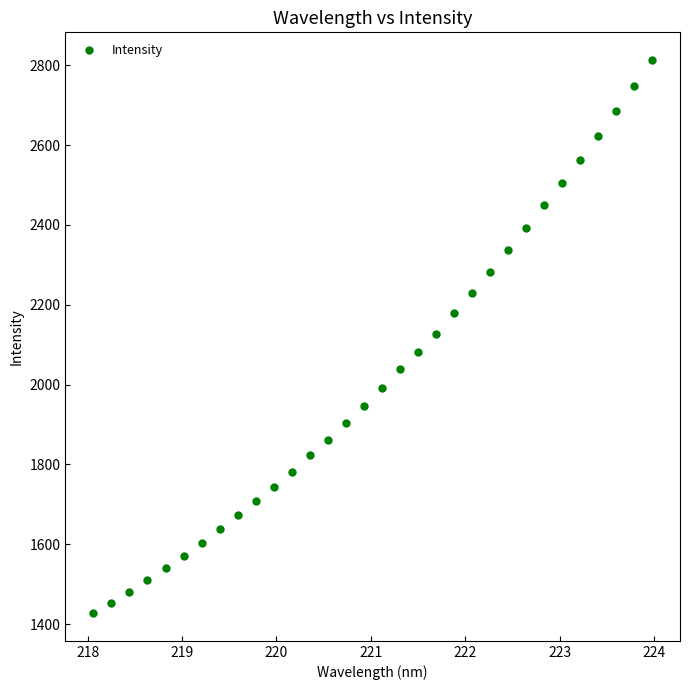

What is the range of X values (max minus min)?

5.9